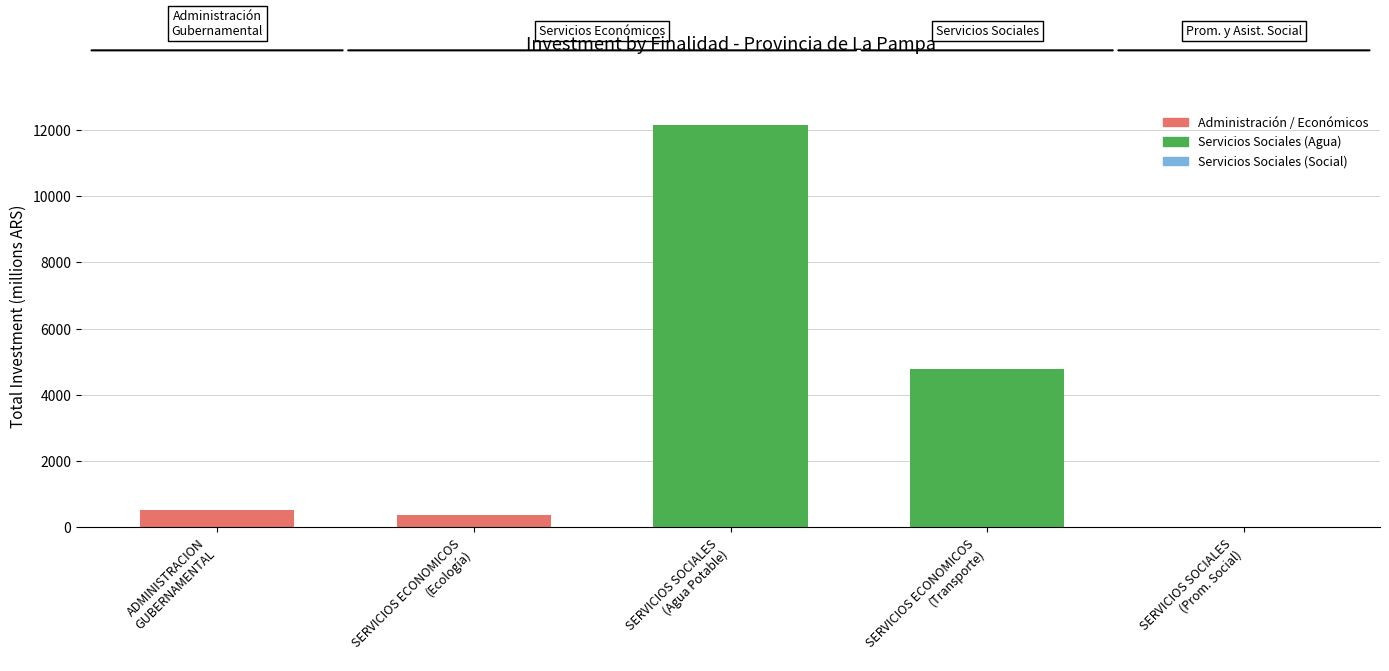

What is the sum of all values?

17847.7